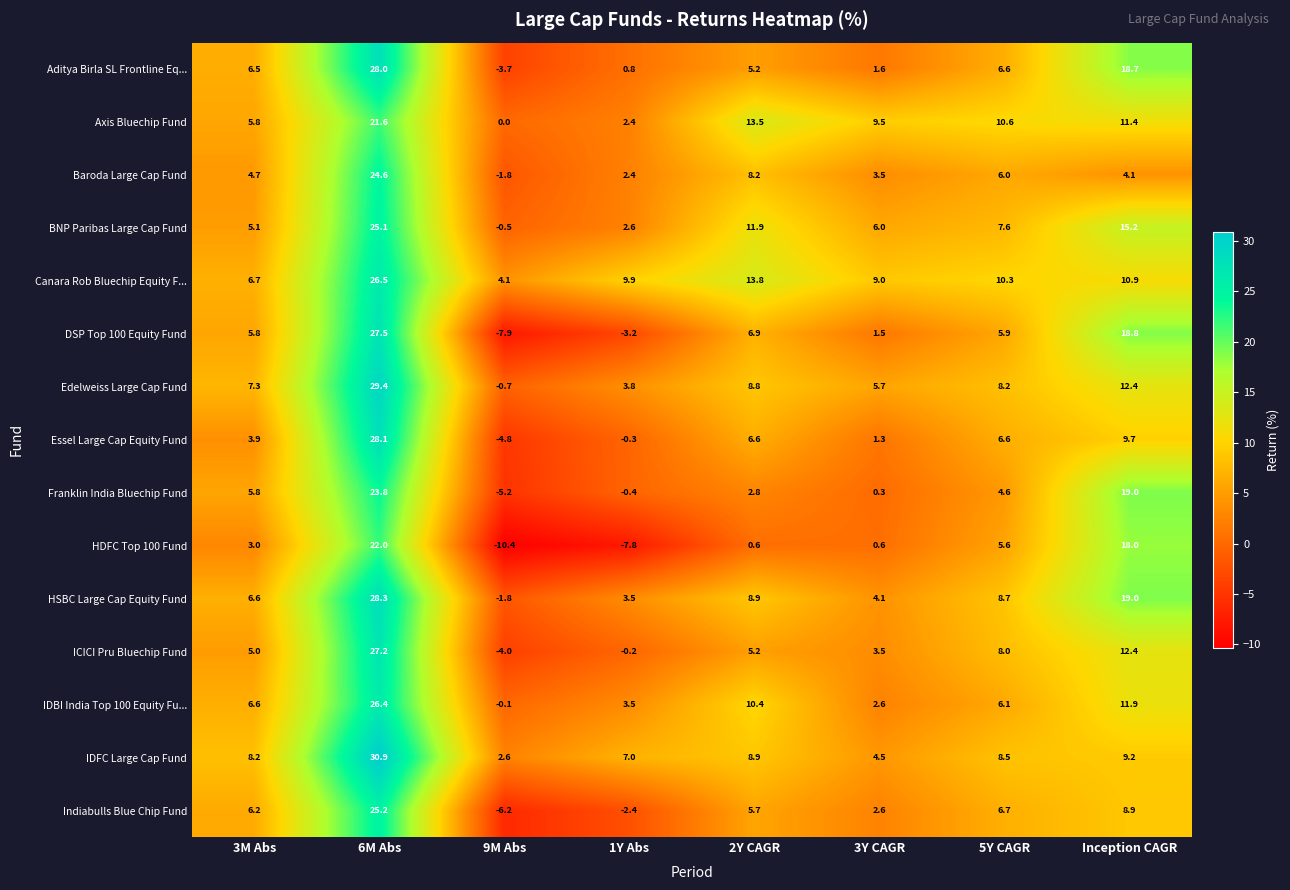

Which series has the largest range (max minus min)?

DSP Top 100 Equity Fund